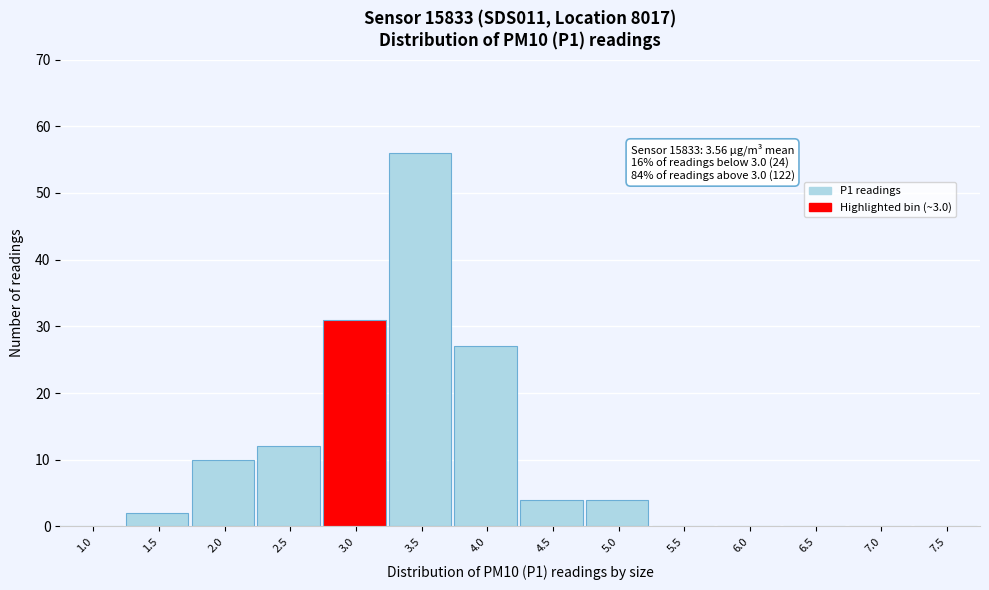

Reading left to right, list all the values displayed in this chart.

1.0=0	1.5=2	2.0=10	2.5=12	3.0=31	3.5=56	4.0=27	4.5=4	5.0=4	5.5=0	6.0=0	6.5=0	7.0=0	7.5=0